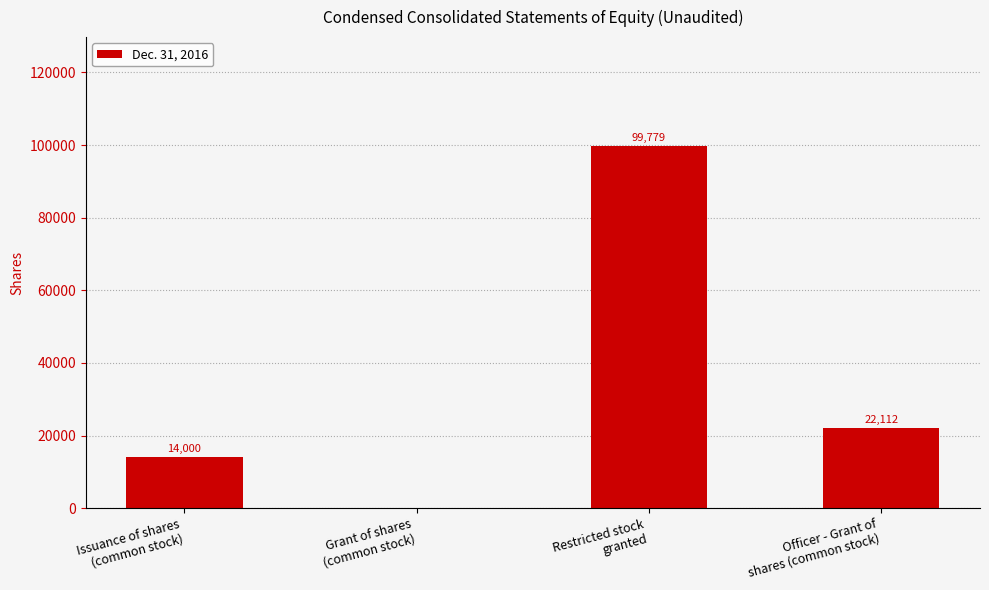

Where is the data nearest to the value 49889?

Officer - Grant of
shares (common stock)